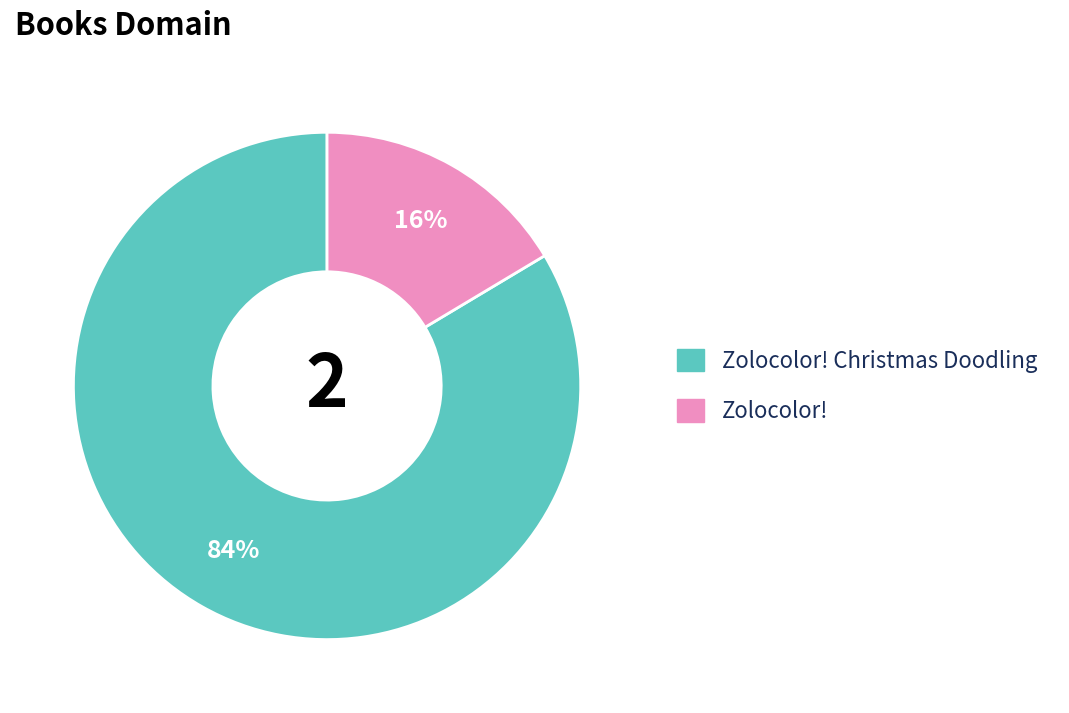

Is there a majority slice in this chart?

Yes